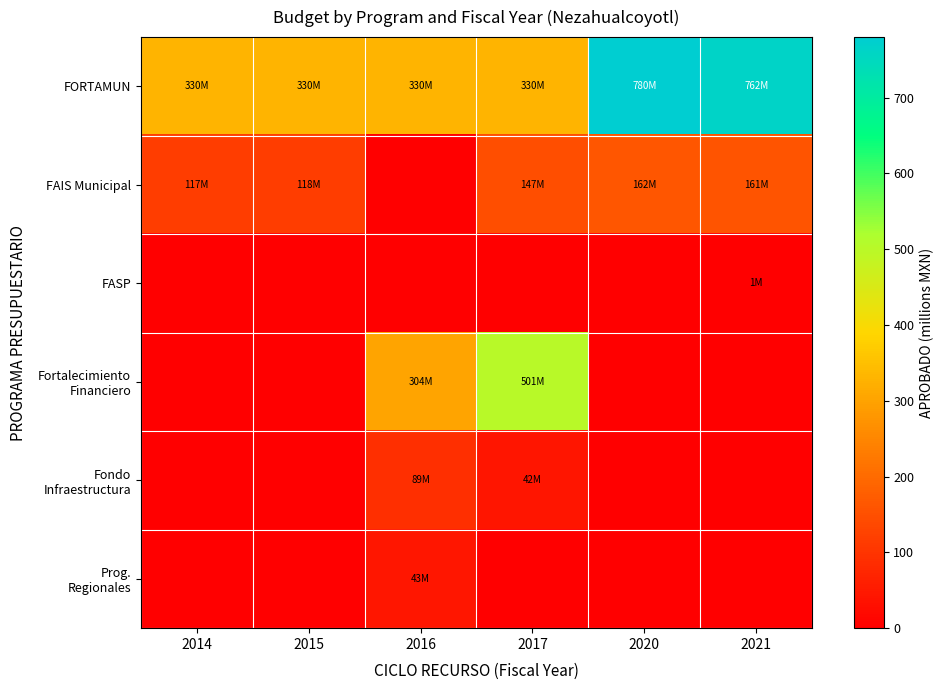

At how many categories does at least one series exceed 237?

6